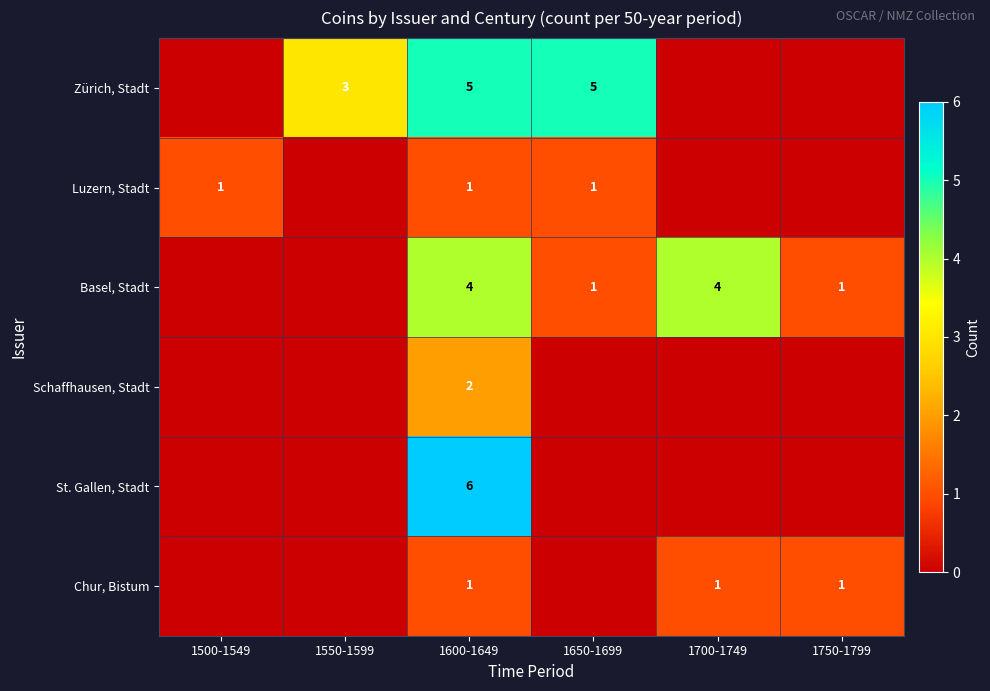

The value of Luzern, Stadt at 1650-1699 is 1. True or false?

True